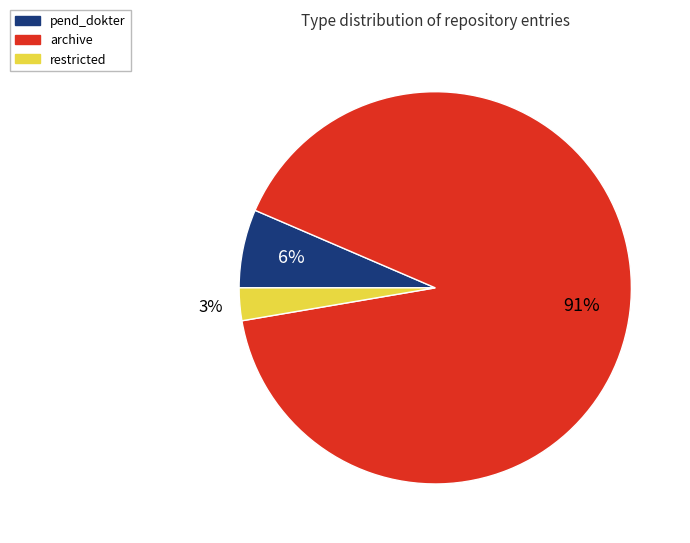

True or false: restricted accounts for 12% of the total.

False